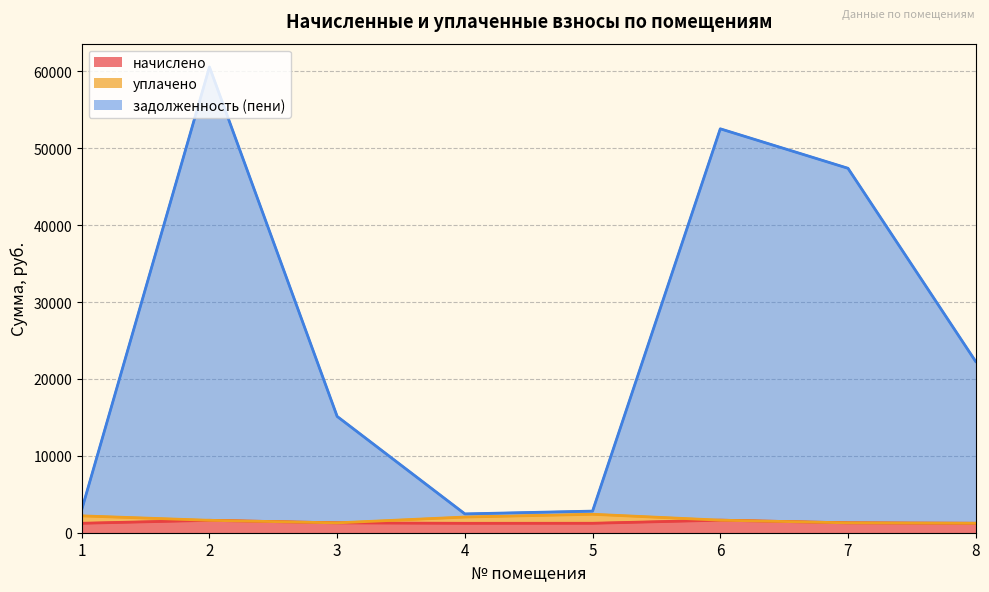

The value of задолженность (пени) at 3 is 15128.8. True or false?

True